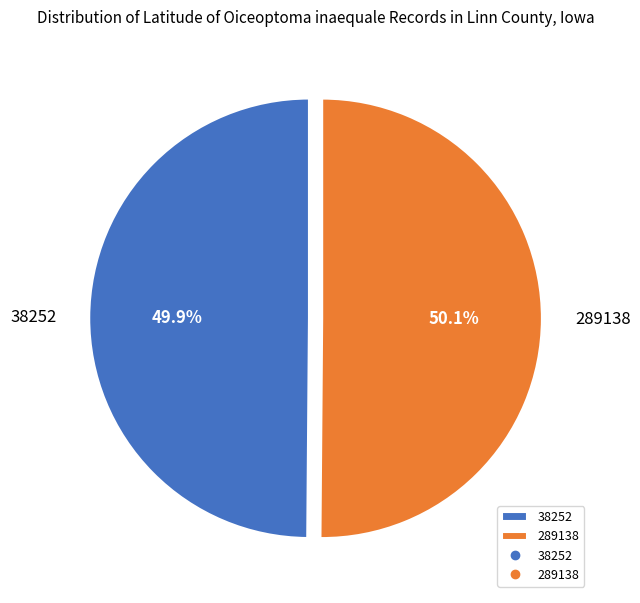

The 289138 slice represents 40% of the pie. True or false?

False